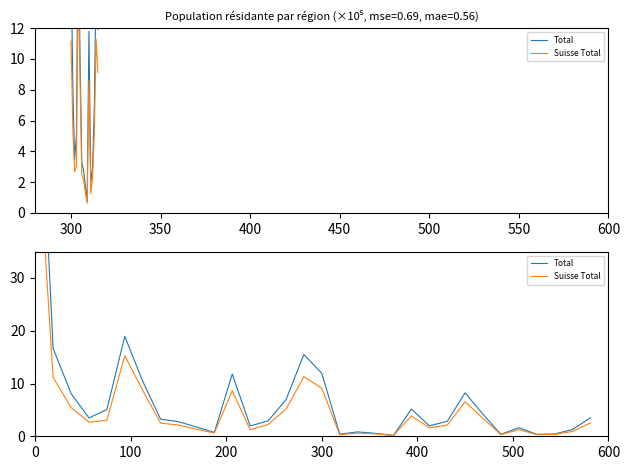

At how many categories does at least one series exceed 1?

24